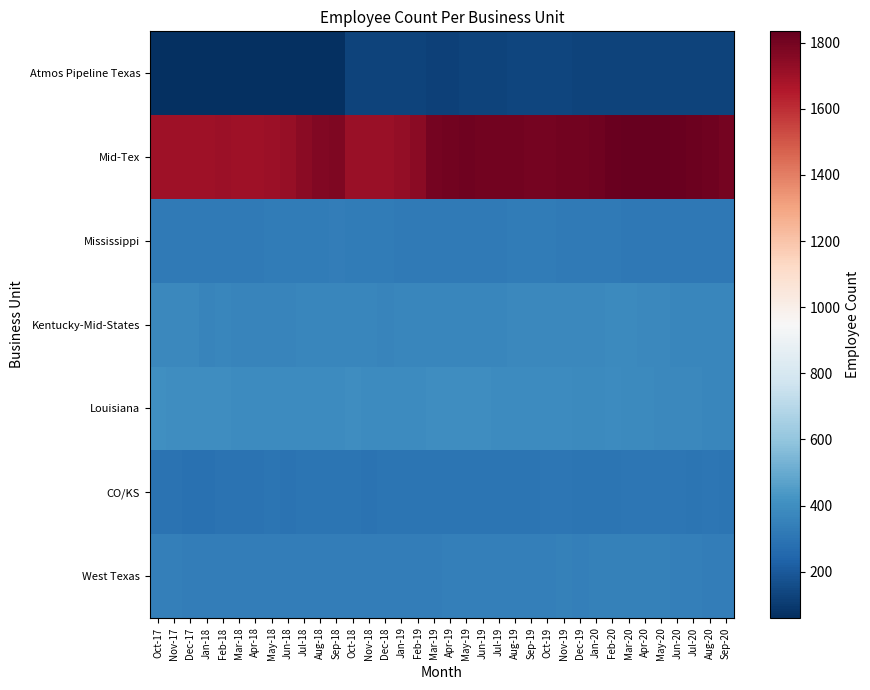

Which has a higher value, Sep-19 or Mar-18?

Sep-19